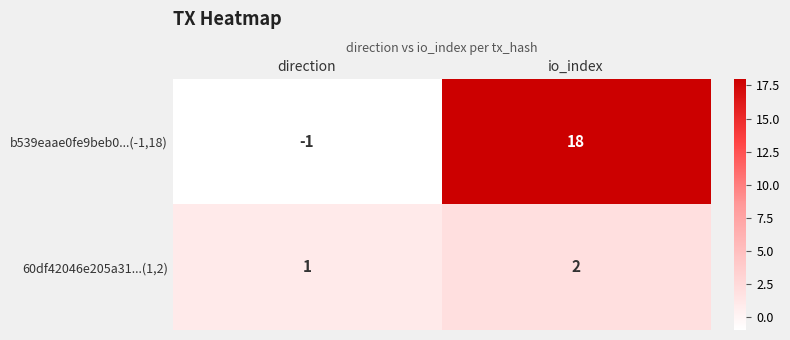

Reading left to right, what are all the values shown in this chart?

b539eaae0fe9beb0...(-1,18): -1	18
60df42046e205a31...(1,2): 1	2